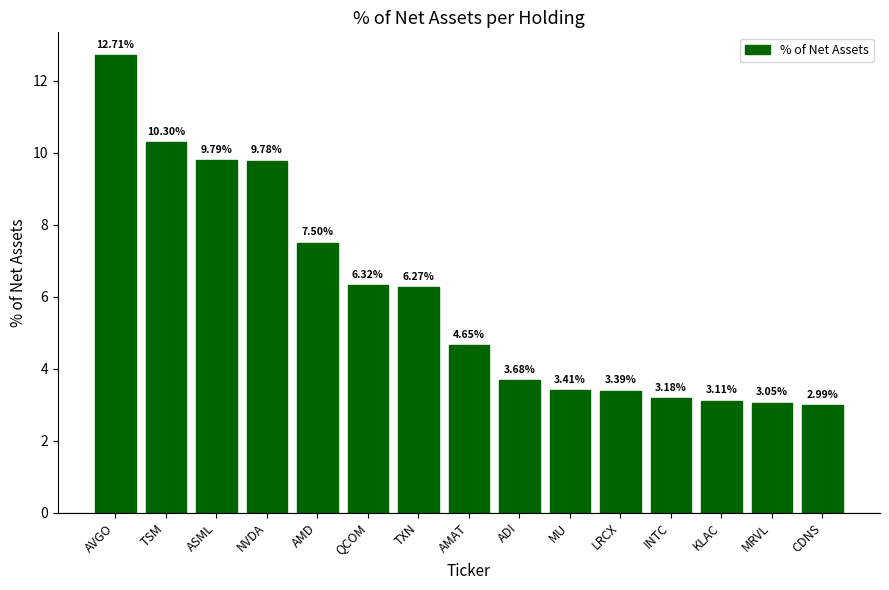

True or false: the data shows 10.3 at TSM.

True